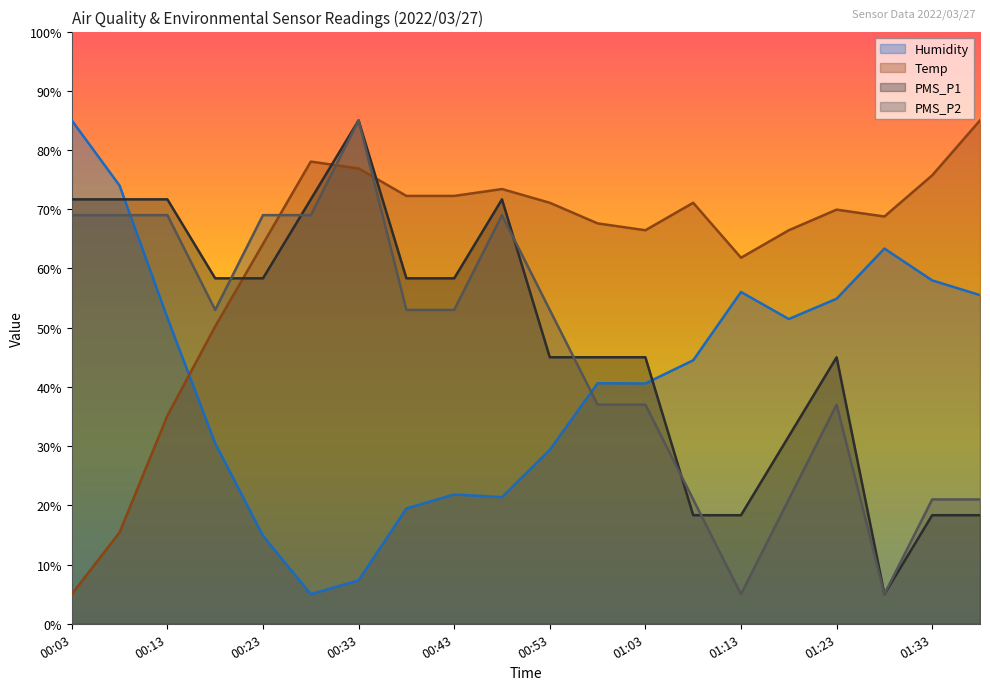

What is the approximate value of PMS_P2 at 00:23?

69.0